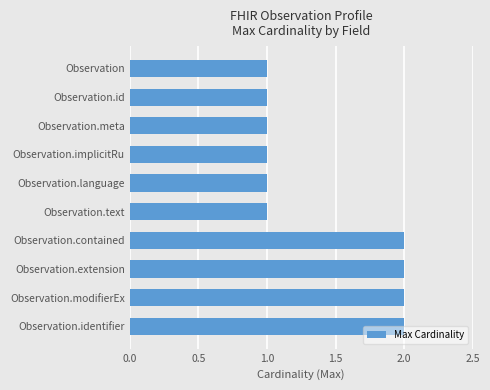

Which has a higher value, Observation.id or Observation.contained?

Observation.contained